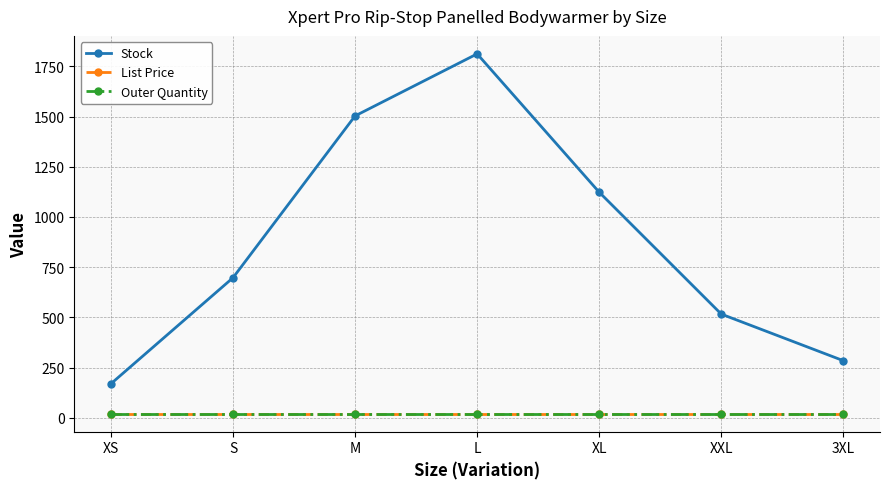

At how many categories does at least one series exceed 107?

7